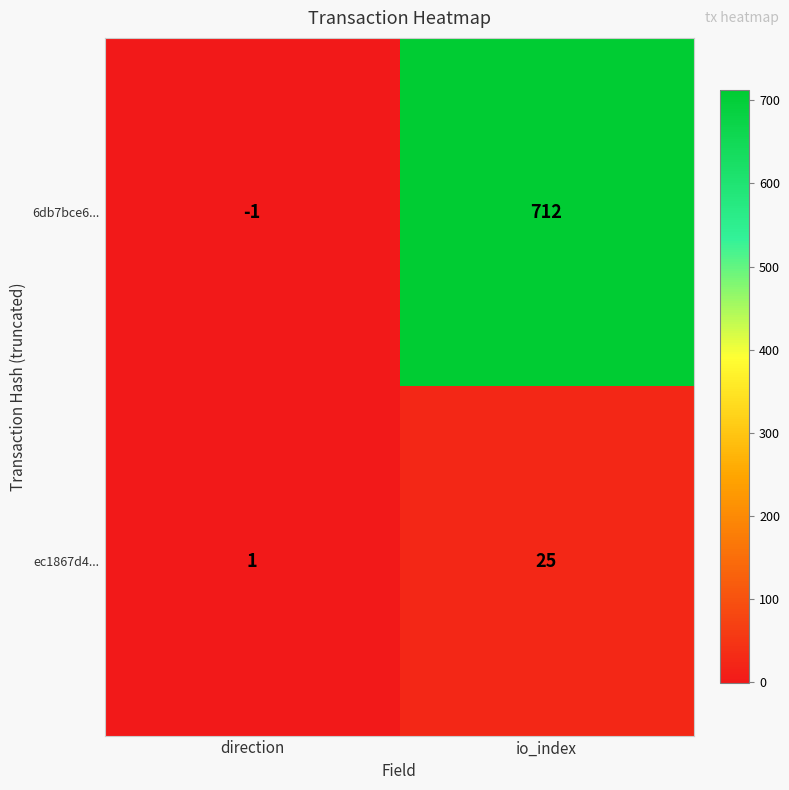

Which series changed the most between direction and io_index?

6db7bce6...